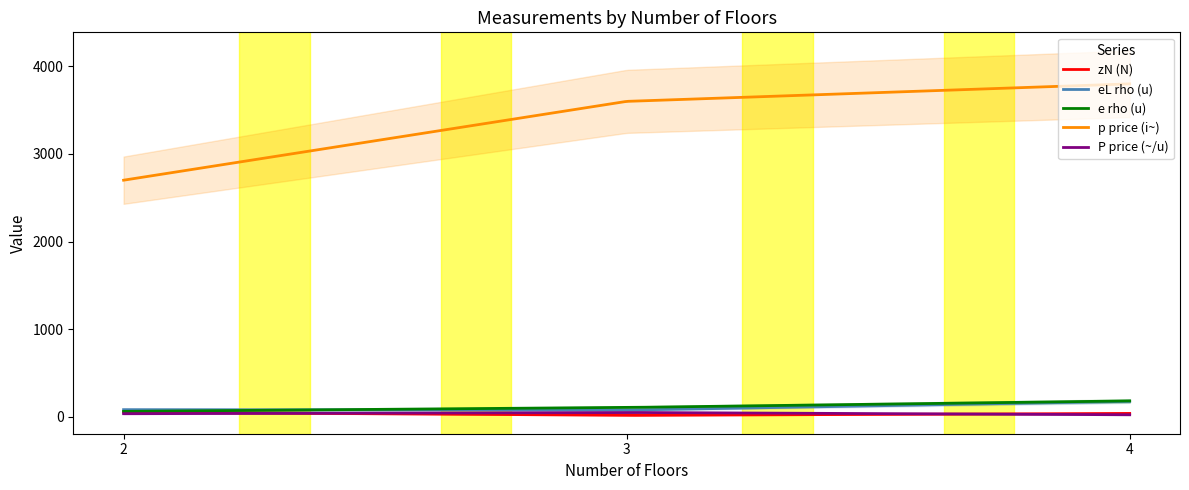

Reading left to right, extract all data points from this chart.

zN (N): 2=51.0	3=15.0	4=37.0
eL rho (u): 2=80.0	3=75.0	4=175.0
e rho (u): 2=60.0	3=105.0	4=180.0
p price (i~): 2=2700.0	3=3600.0	4=3800.0
P price (~/u): 2=33.8	3=48.0	4=21.7